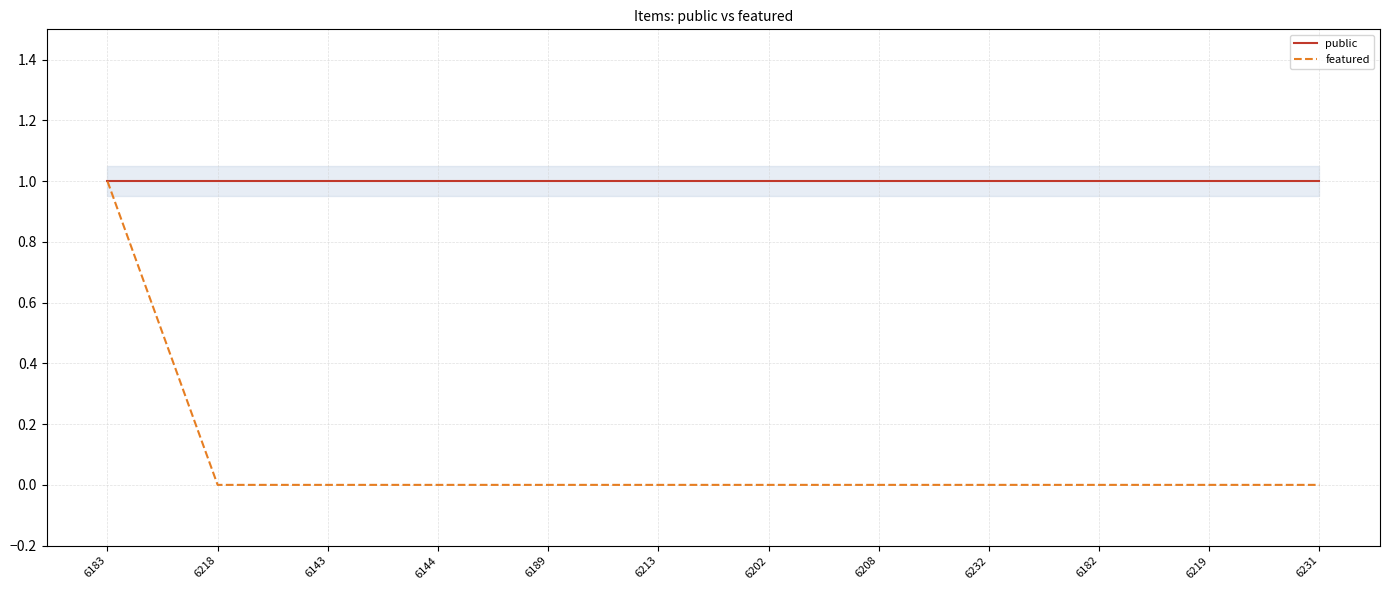

Which has a higher value, 6208 or 6189?

6208